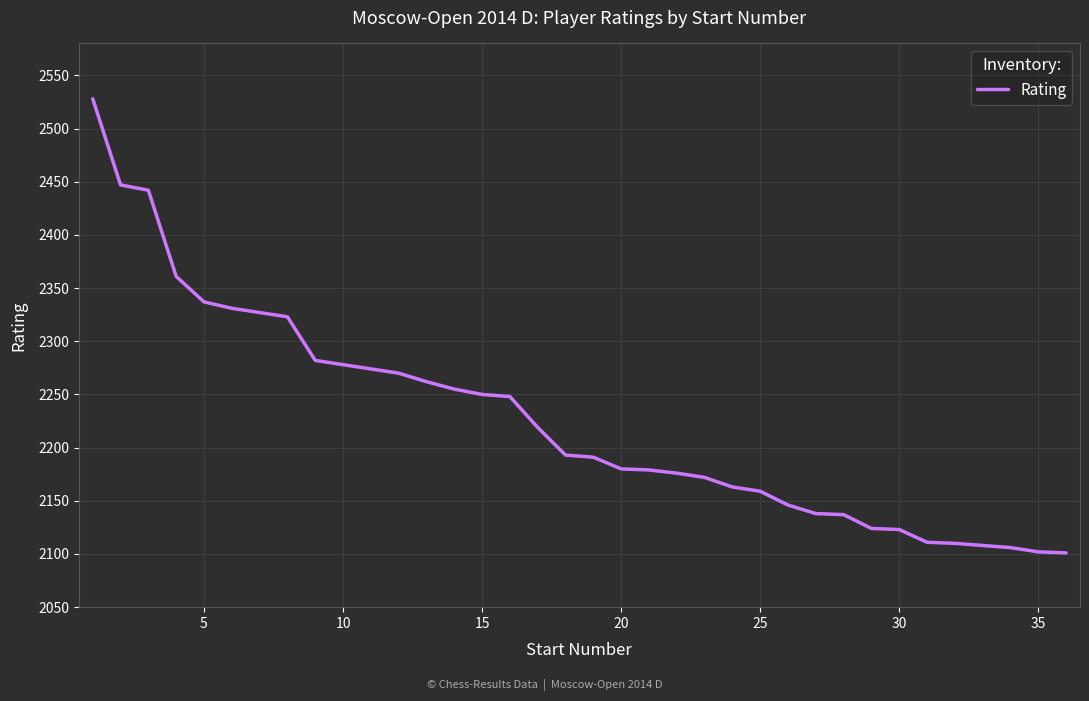

What is the difference between the maximum and minimum values?

427